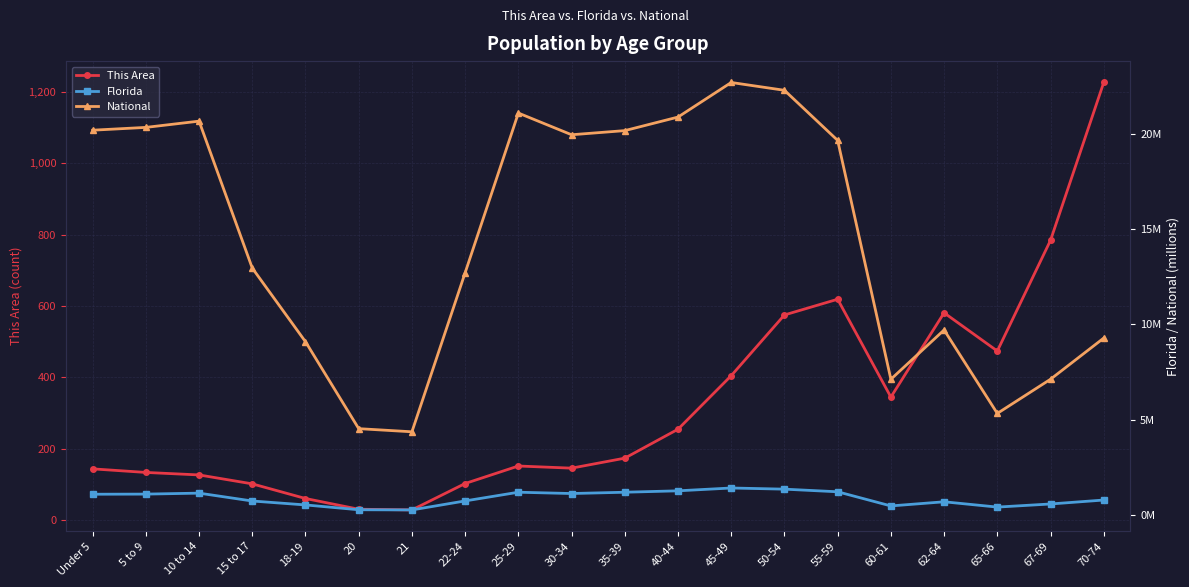

Reading right to left, extract all data points from this chart.

This Area: 1226	784	474	581	345	619	575	405	255	174	146	152	103	29	31	61	102	127	134	144
Florida: 768707	561316	397917	676499	458751	1202418	1340291	1401202	1252787	1178467	1110318	1179227	722126	248602	258030	510899	717483	1130847	1080255	1073506
National: 9278166	7115361	5319902	9704197	7113727	19664805	22298125	22708591	20890964	20179642	19962099	21101849	12712576	4354294	4519129	9086089	12954254	20677194	20348657	20201362